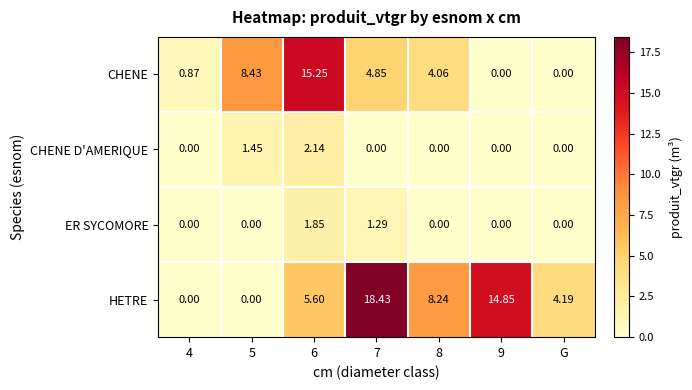

Between 5 and 9, which series saw the biggest shift?

HETRE